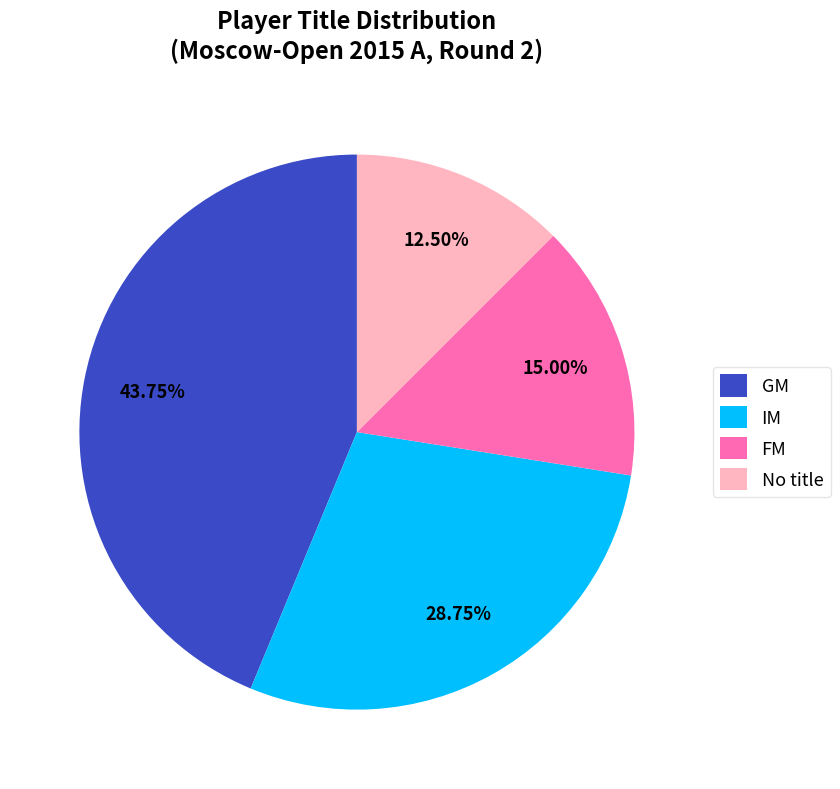

Is FM the majority of the pie?

No